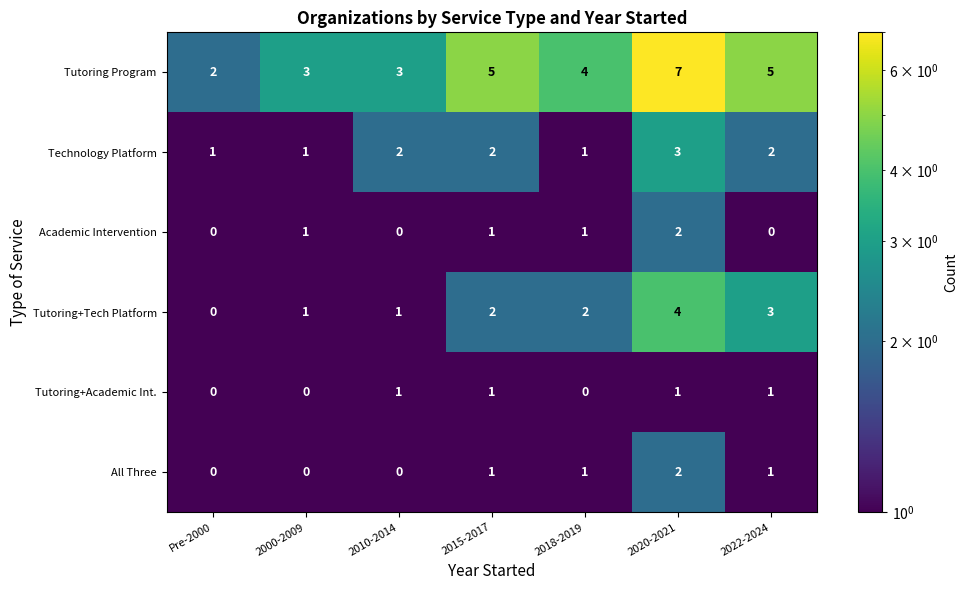

What is the sum of all Tutoring+Tech Platform values?

13